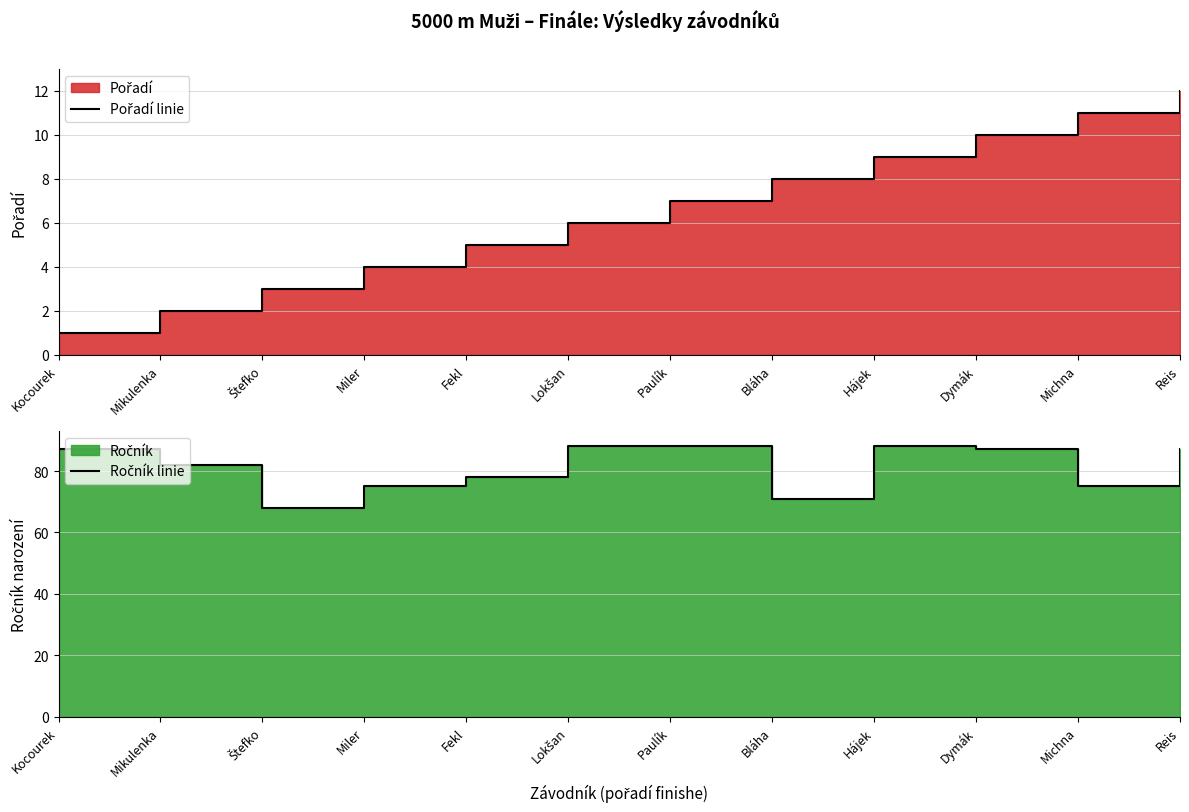

Reading right to left, what are all the values shown in this chart?

Pořadí linie: Reis=12	Michna=11	Dymák=10	Hájek=9	Bláha=8	Paulík=7	Lokšan=6	Fekl=5	Miler=4	Štefko=3	Mikulenka=2	Kocourek=1
Ročník linie: Reis=87	Michna=75	Dymák=87	Hájek=88	Bláha=71	Paulík=88	Lokšan=88	Fekl=78	Miler=75	Štefko=68	Mikulenka=82	Kocourek=87